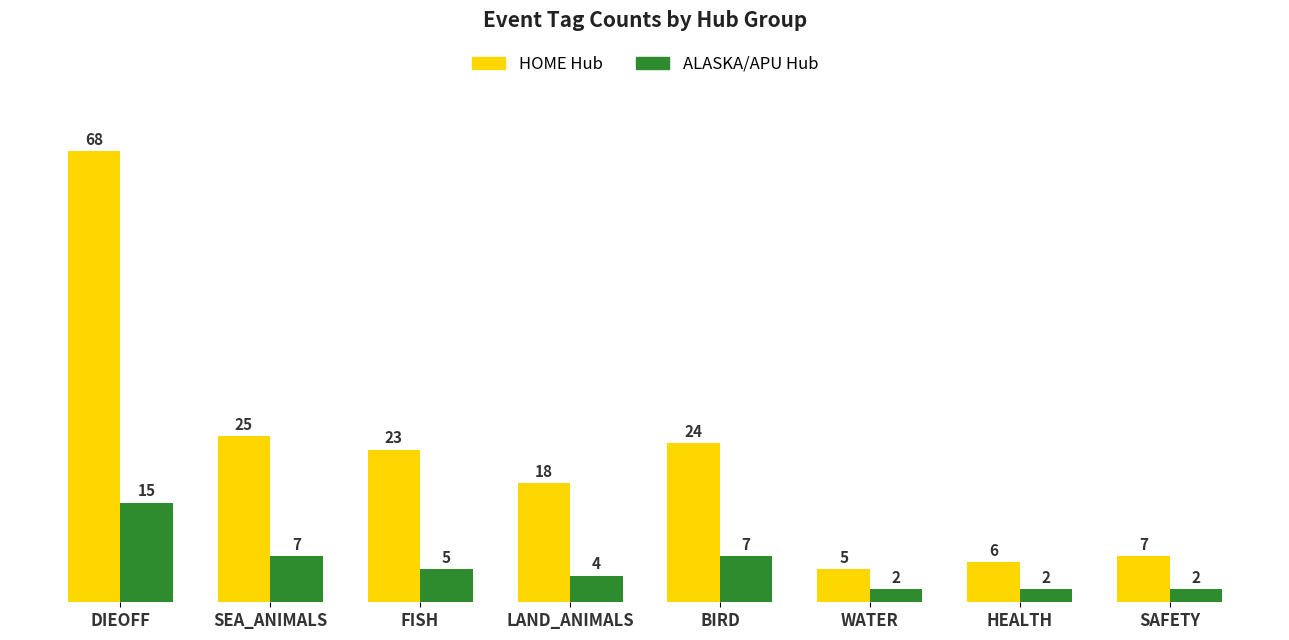

What is the difference between the HOME Hub values at SEA_ANIMALS and FISH?

2